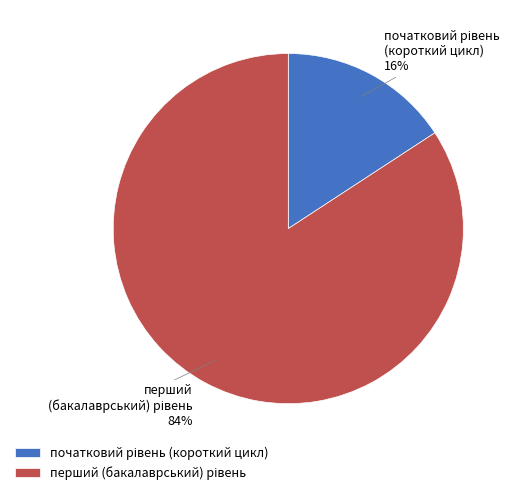

Does any single category account for the majority?

Yes